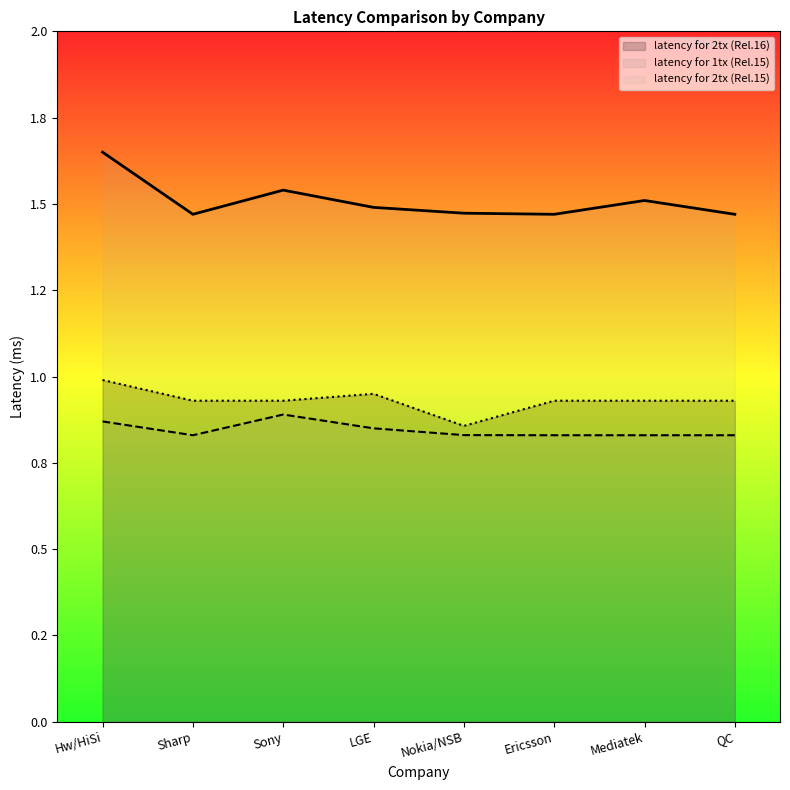

Which has a higher value, Hw/HiSi or Mediatek?

Hw/HiSi